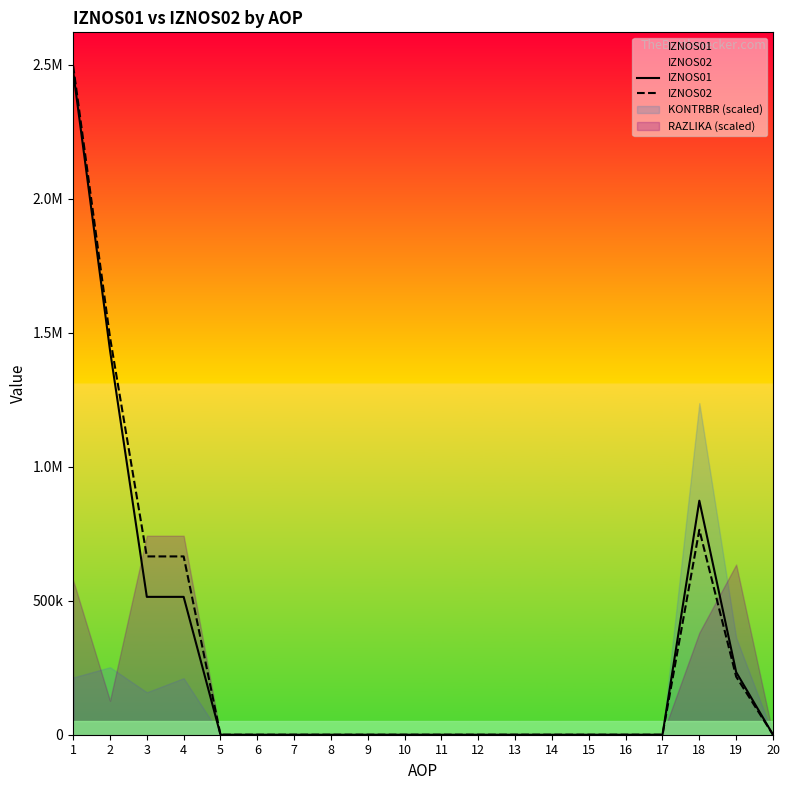

Is the value of IZNOS01 at 20 greater than the value of IZNOS02 at 3?

No